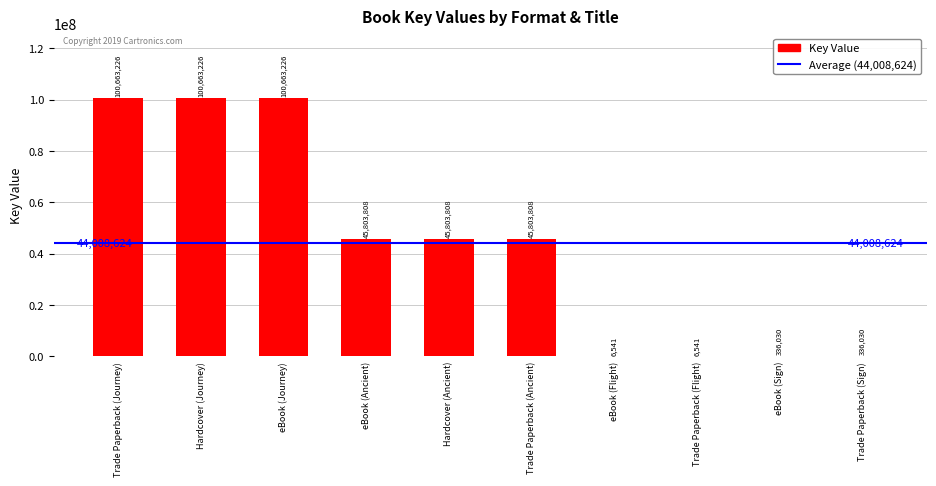

Is it true that the value at Hardcover (Ancient) is 61667150?

False